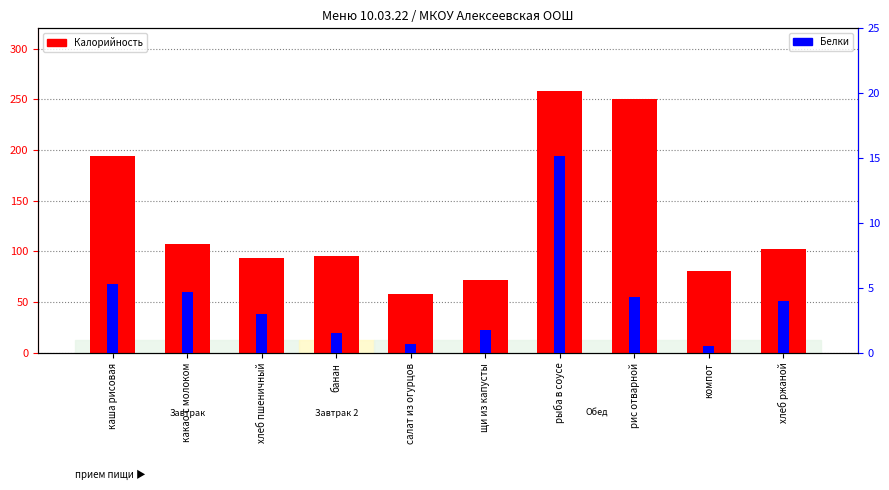

Count the number of data series in this chart.

2